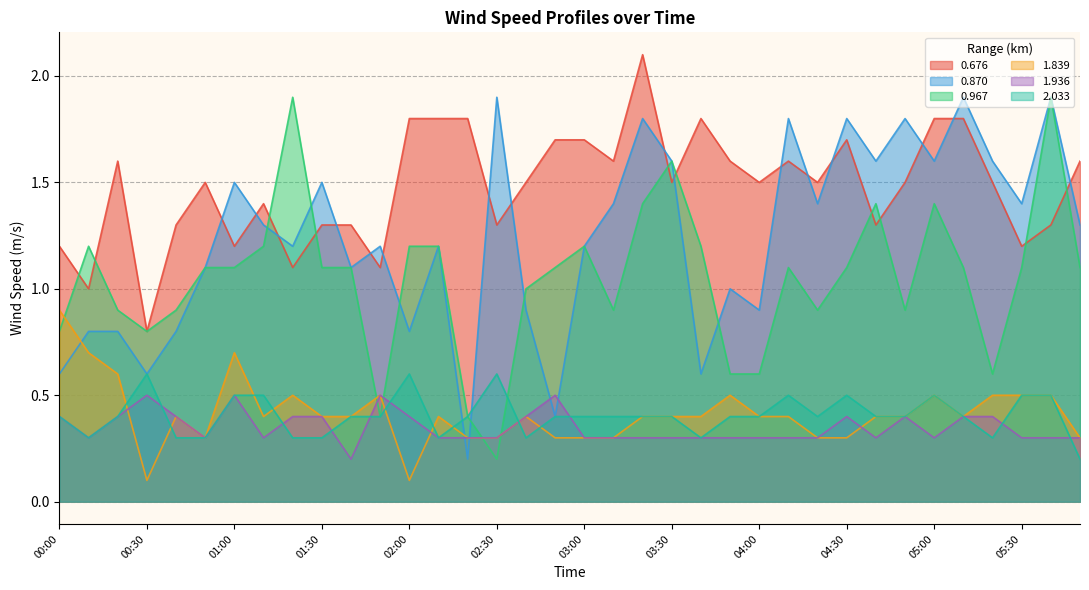

Where is the first local maximum for 0.967?

00:10